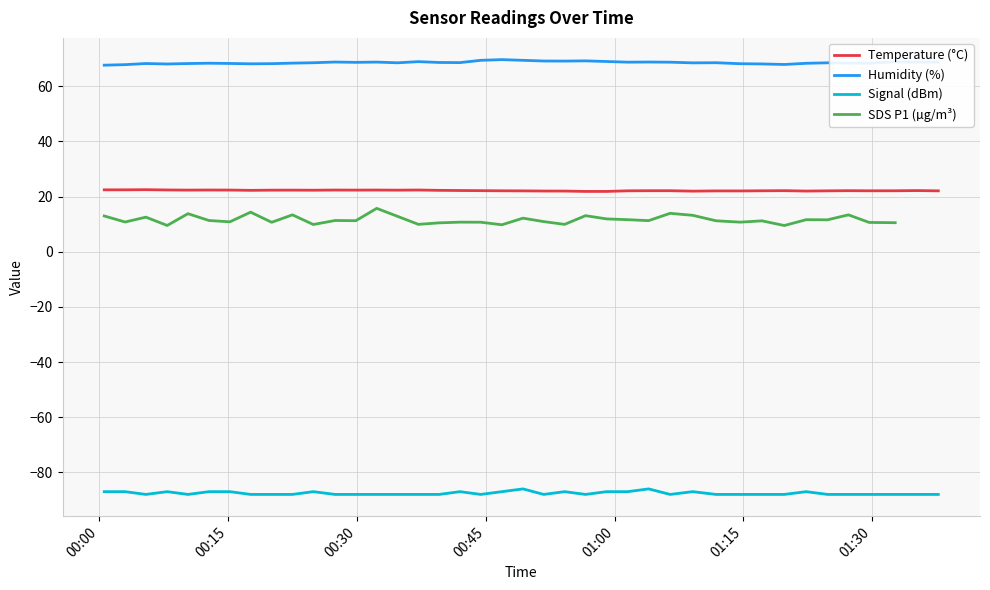

True or false: Signal (dBm) and Humidity (%) cross at least once.

False